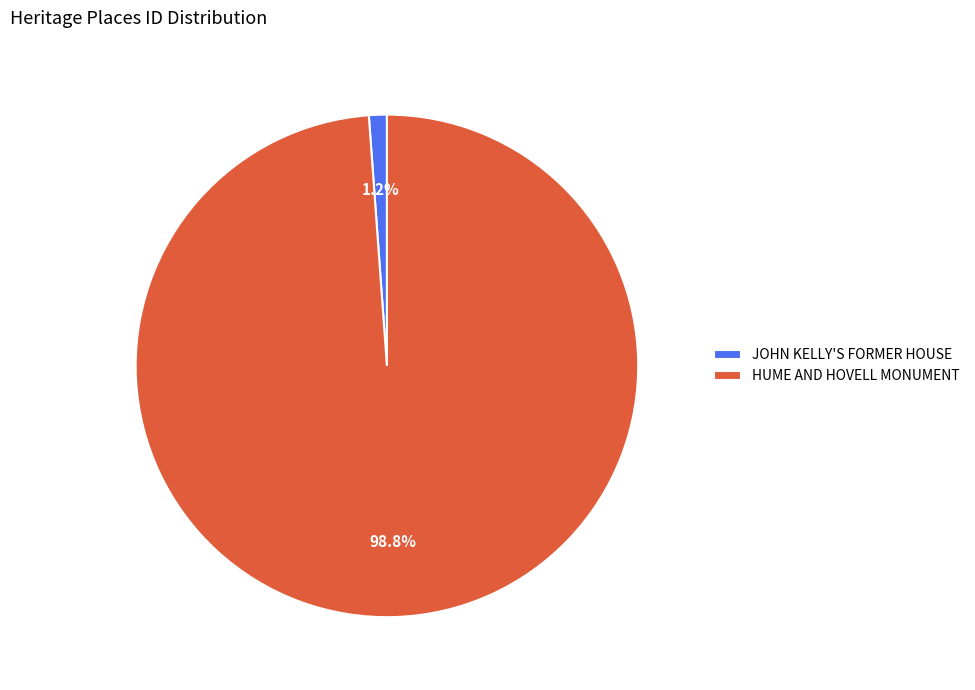

To the nearest percent, what is the difference between the JOHN KELLY'S FORMER HOUSE and HUME AND HOVELL MONUMENT slice percentages?

98%